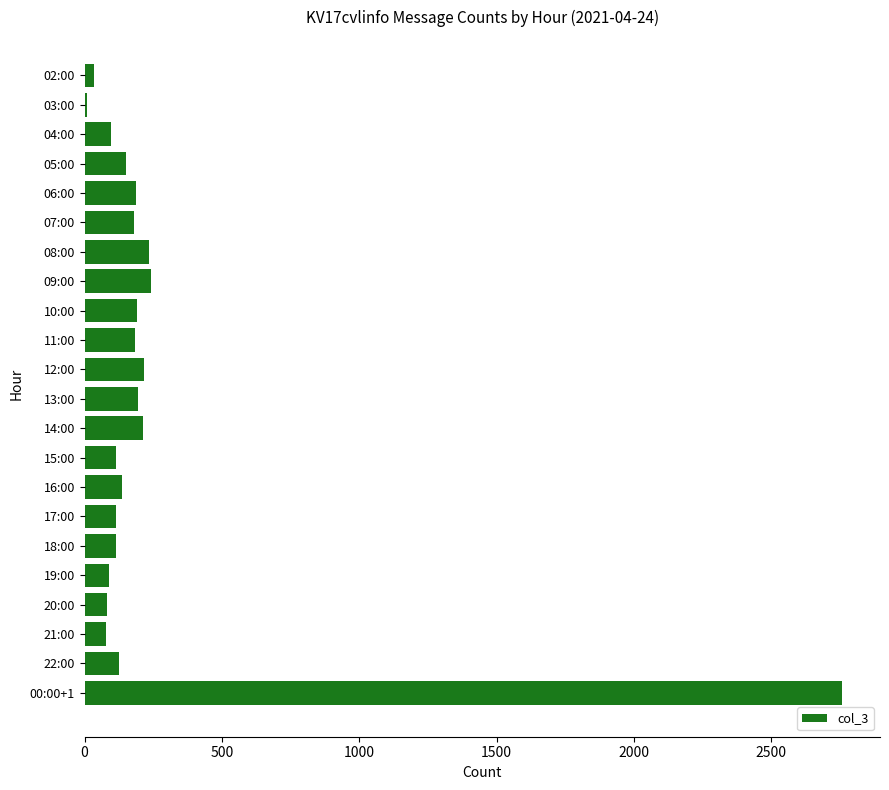

The value at 00:00+1 is 708. True or false?

False